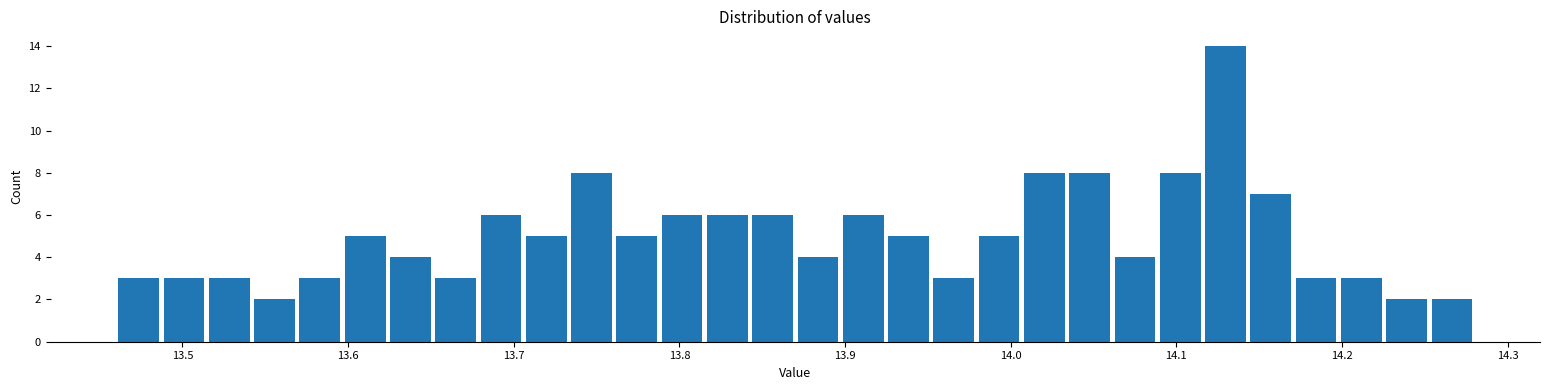

Read against the x-axis, roughly where is the centre of the tallest bar?

14.13